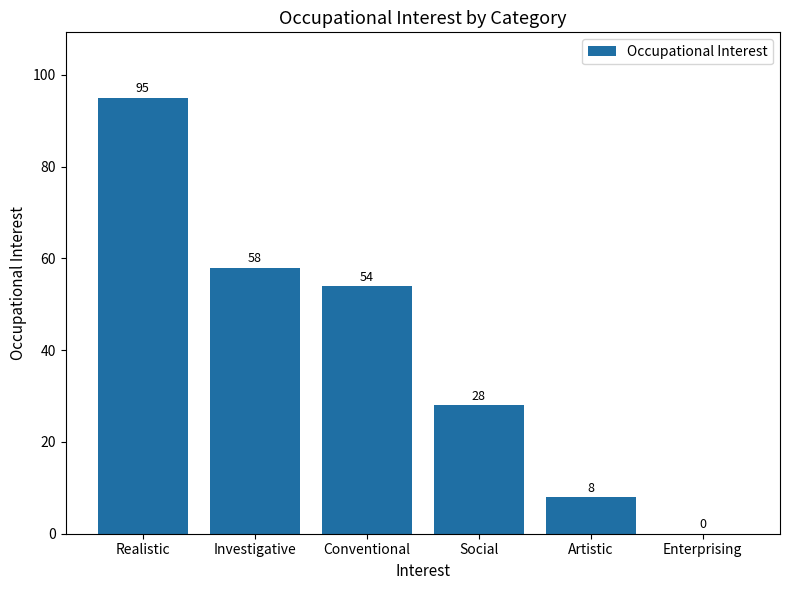

Are the bars horizontal?

No